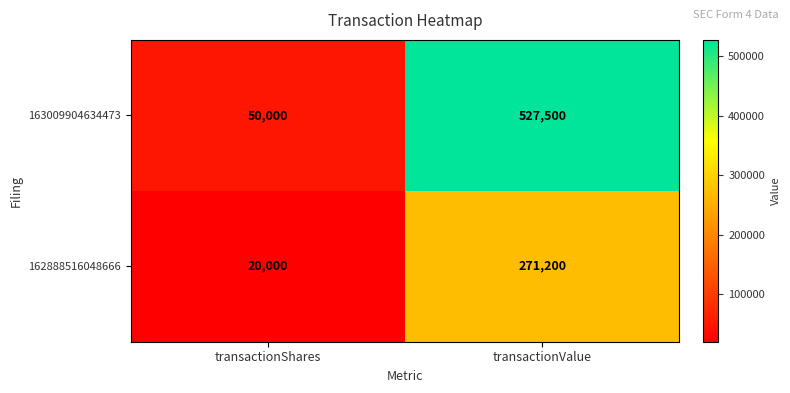

Reading left to right, extract all data points from this chart.

163009904634473: transactionShares=50000	transactionValue=527500
162888516048666: transactionShares=20000	transactionValue=271200